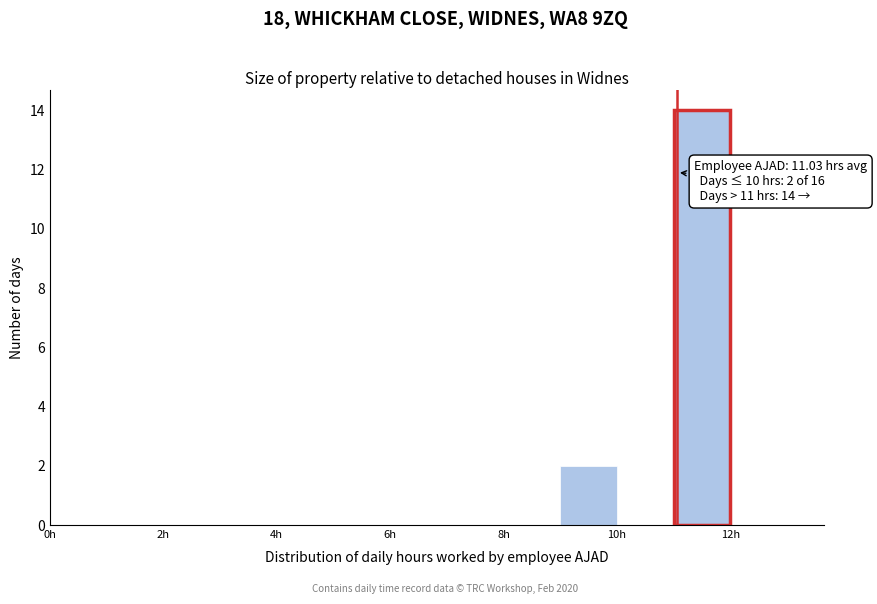

Which range on the x-axis has the tallest bar?

11 to 12